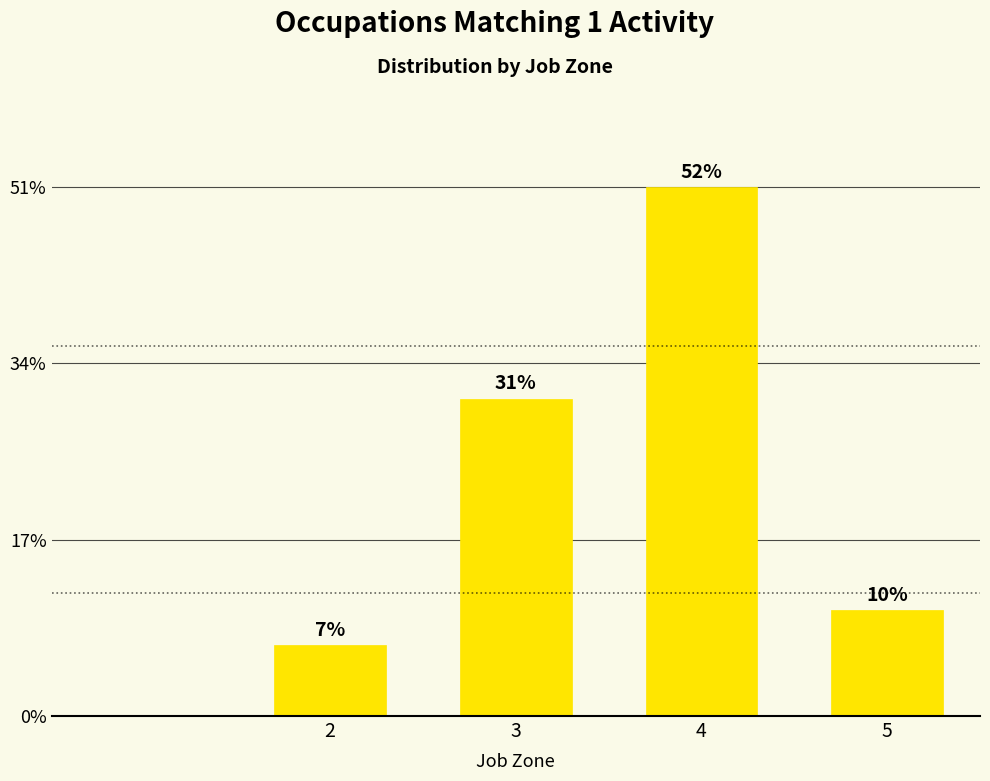

Are the bars horizontal?

No